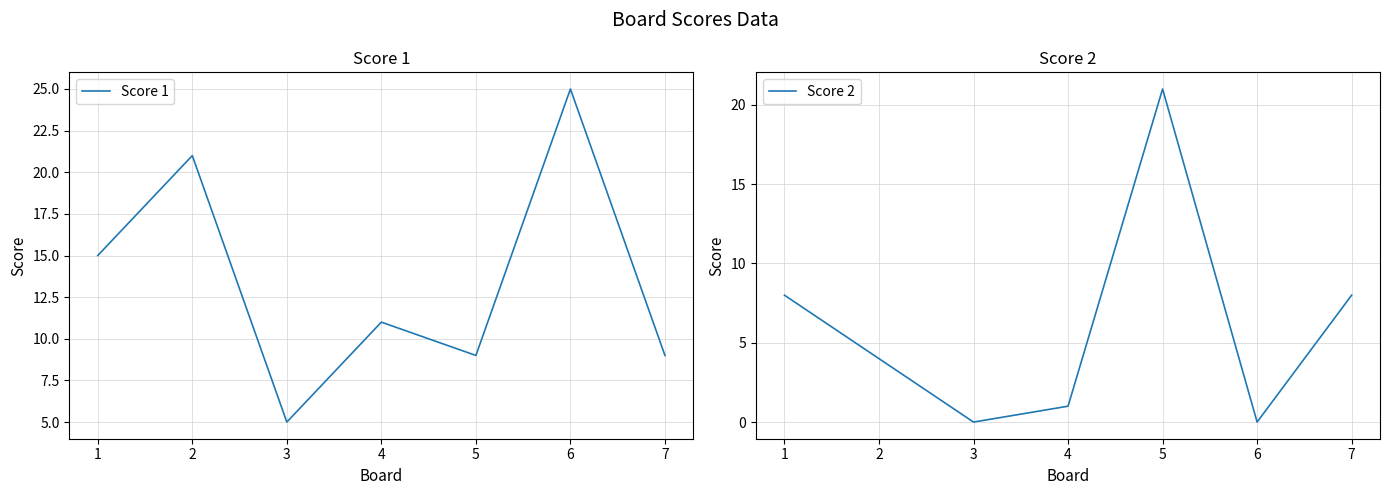

What is the value of the Score 1 point at the 5th from the left?

9